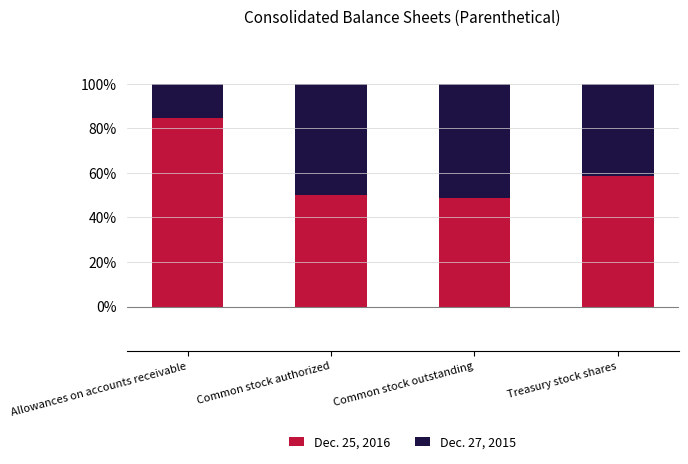

What is the average value of the Dec. 25, 2016 series?

60.6